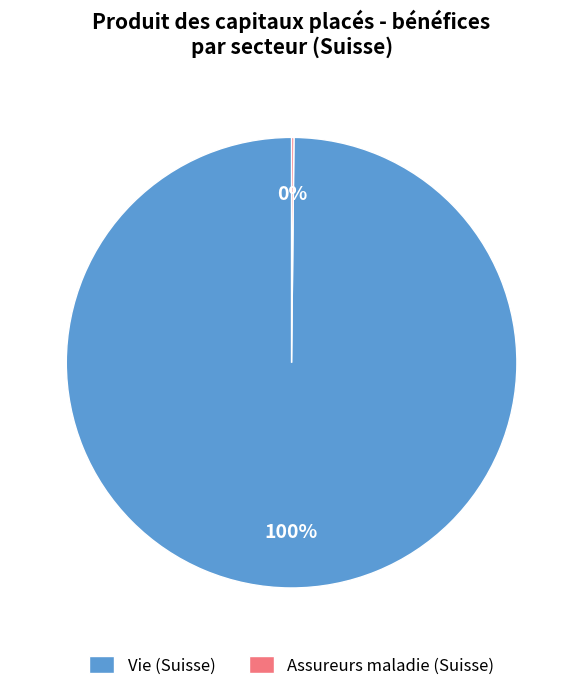

The Vie (Suisse) slice represents 100% of the pie. True or false?

True